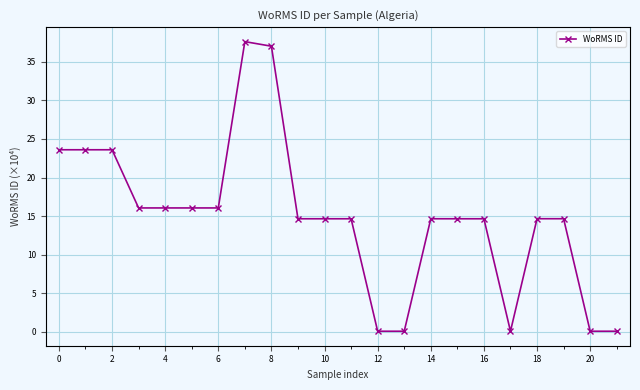

What is the difference between the maximum and second lowest values?

37.5